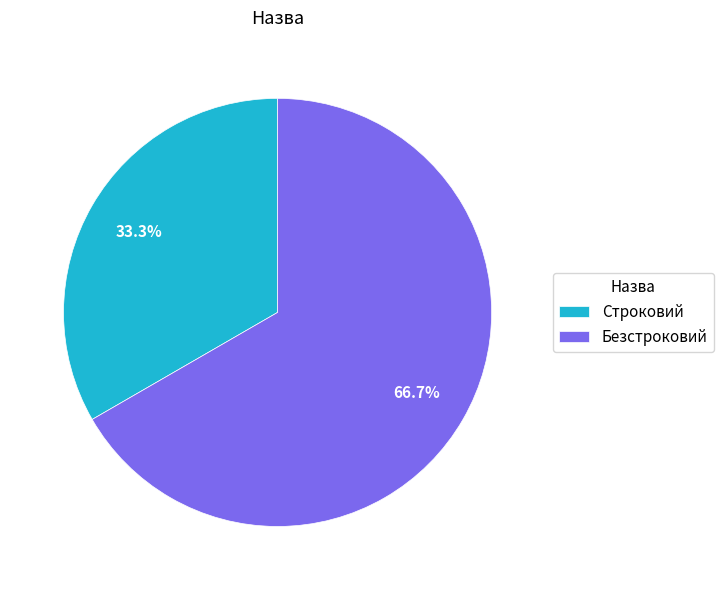

Between Безстроковий and Строковий, which is larger?

Безстроковий